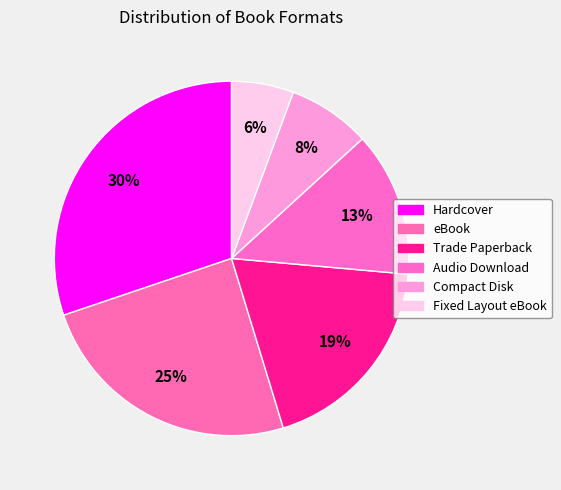

Does any single category account for the majority?

No